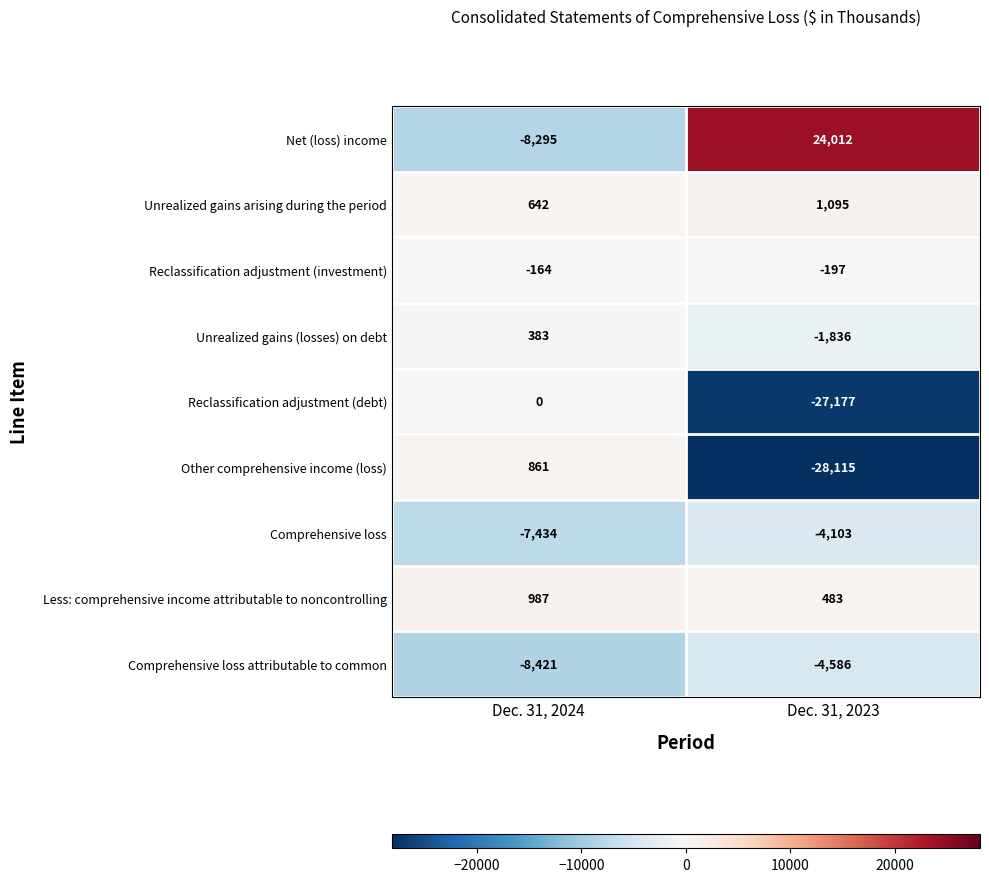

Which series has the largest range (max minus min)?

Net (loss) income